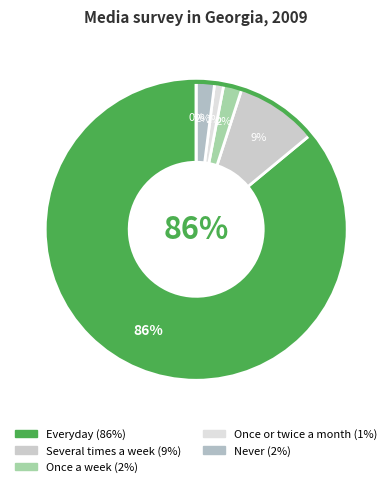

True or false: DK/RA accounts for 10% of the total.

False